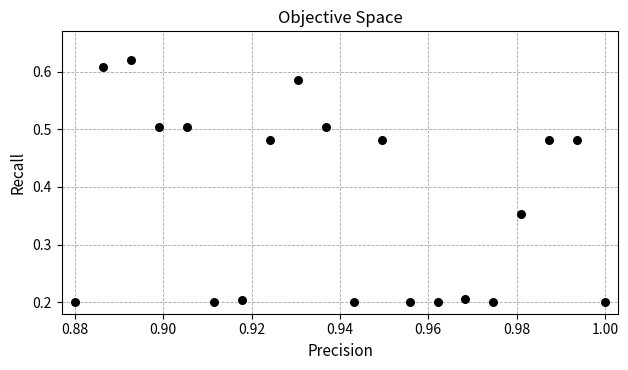

How many points are shown in the scatter plot?

20